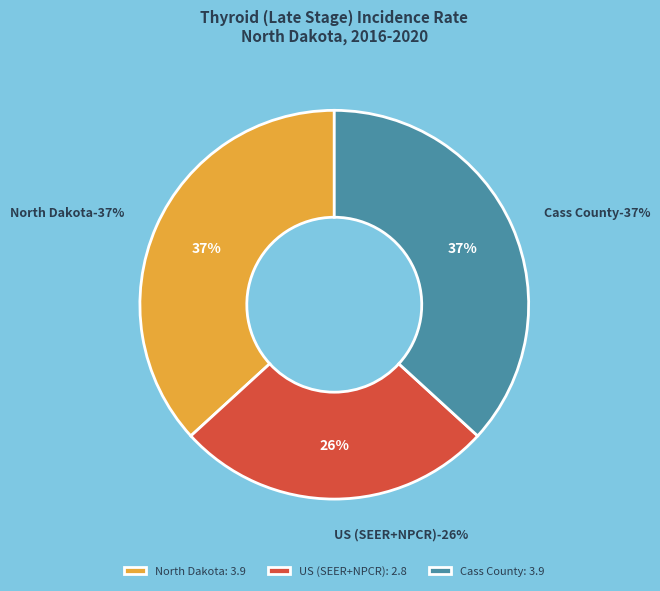

Which category has the smallest portion of the pie?

US (SEER+NPCR)